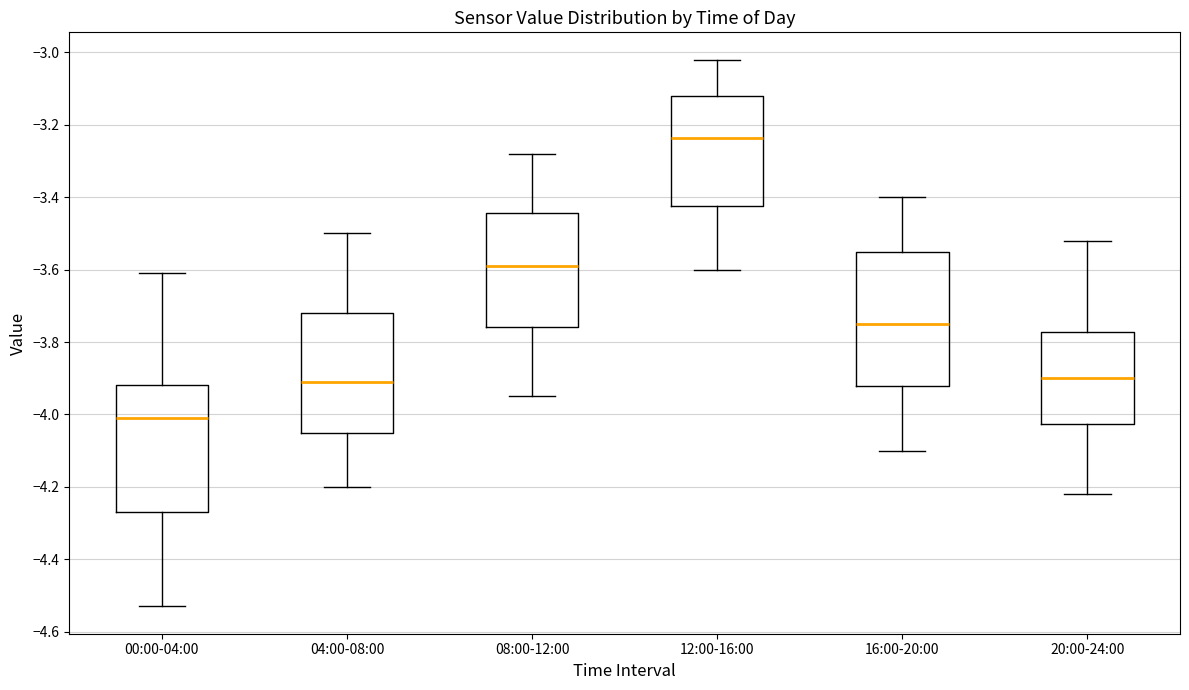

Reading left to right, read every box against the y-axis: the position of its median line, the range the box covers, and the ends of its whiskers. The values are not printed on the chart, so give them approximately, as read against the axis.

00:00-04:00: median -4.00, box -4.26 to -3.92, whiskers -4.52 to -3.60
04:00-08:00: median -3.90, box -4.04 to -3.72, whiskers -4.20 to -3.50
08:00-12:00: median -3.58, box -3.76 to -3.44, whiskers -3.94 to -3.28
12:00-16:00: median -3.24, box -3.42 to -3.12, whiskers -3.60 to -3.02
16:00-20:00: median -3.74, box -3.92 to -3.54, whiskers -4.10 to -3.40
20:00-24:00: median -3.90, box -4.02 to -3.78, whiskers -4.22 to -3.52